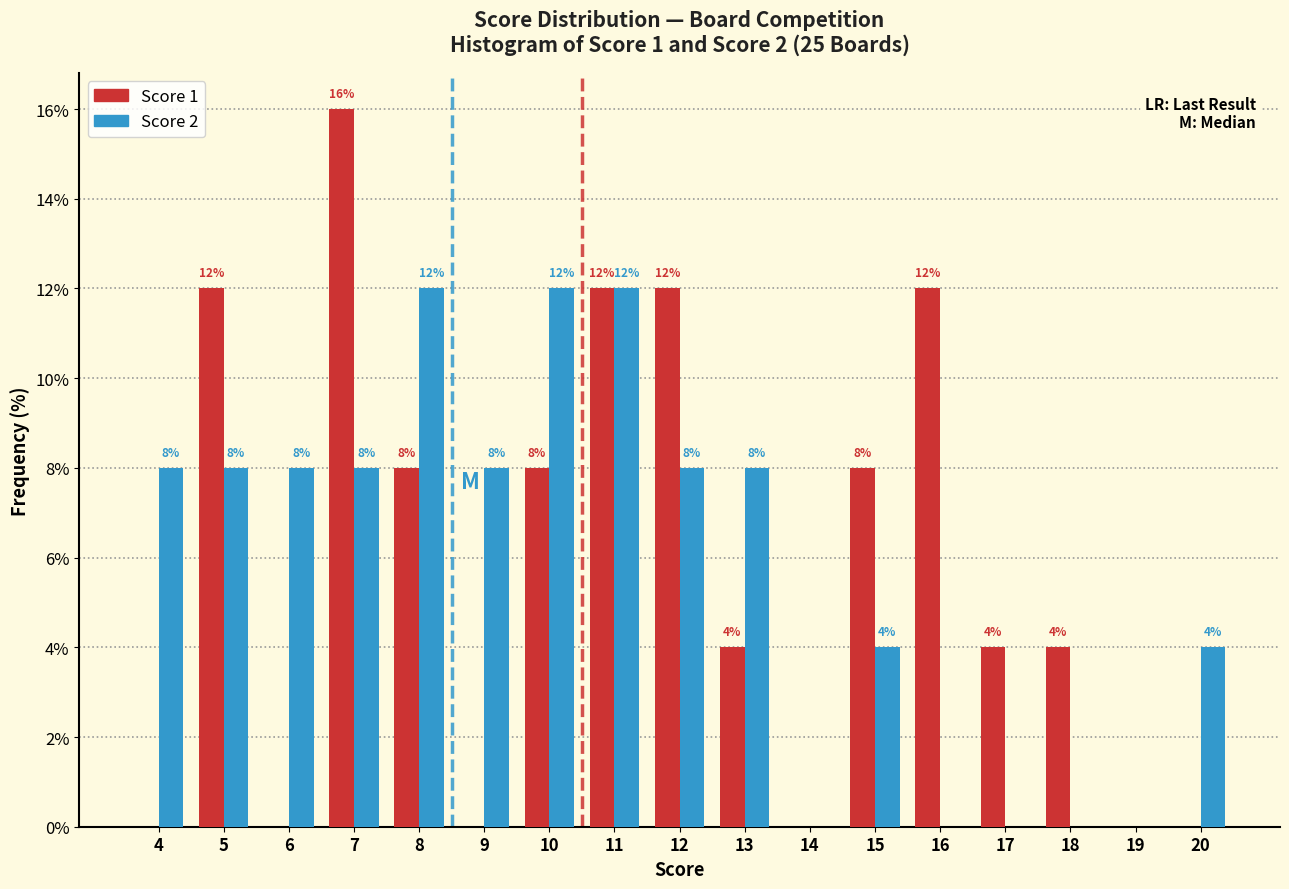

Reading right to left, extract all data points from this chart.

Score 1: 20=0	19=0	18=4	17=4	16=12	15=8	14=0	13=4	12=12	11=12	10=8	9=0	8=8	7=16	6=0	5=12	4=0
Score 2: 20=4	19=0	18=0	17=0	16=0	15=4	14=0	13=8	12=8	11=12	10=12	9=8	8=12	7=8	6=8	5=8	4=8